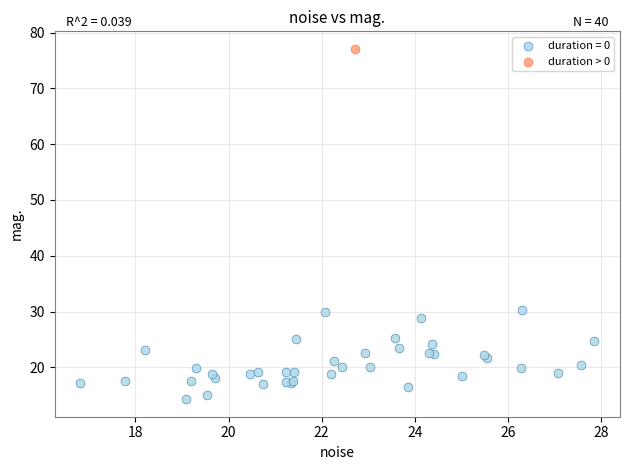

Which series contains the highest Y value?

duration > 0